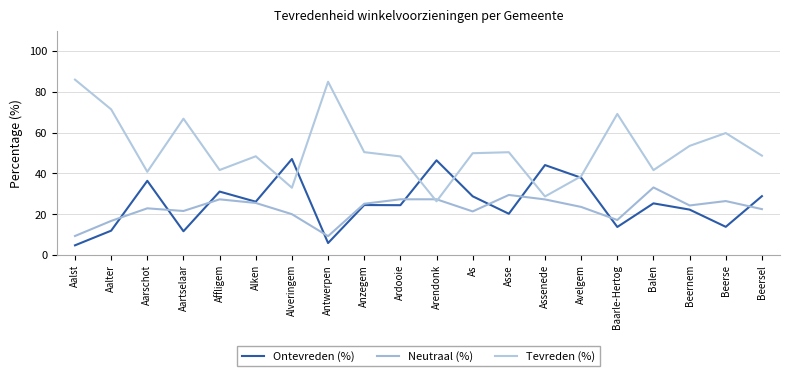

What is the sum of the Tevreden (%) values at Beersel and Antwerpen?

133.7